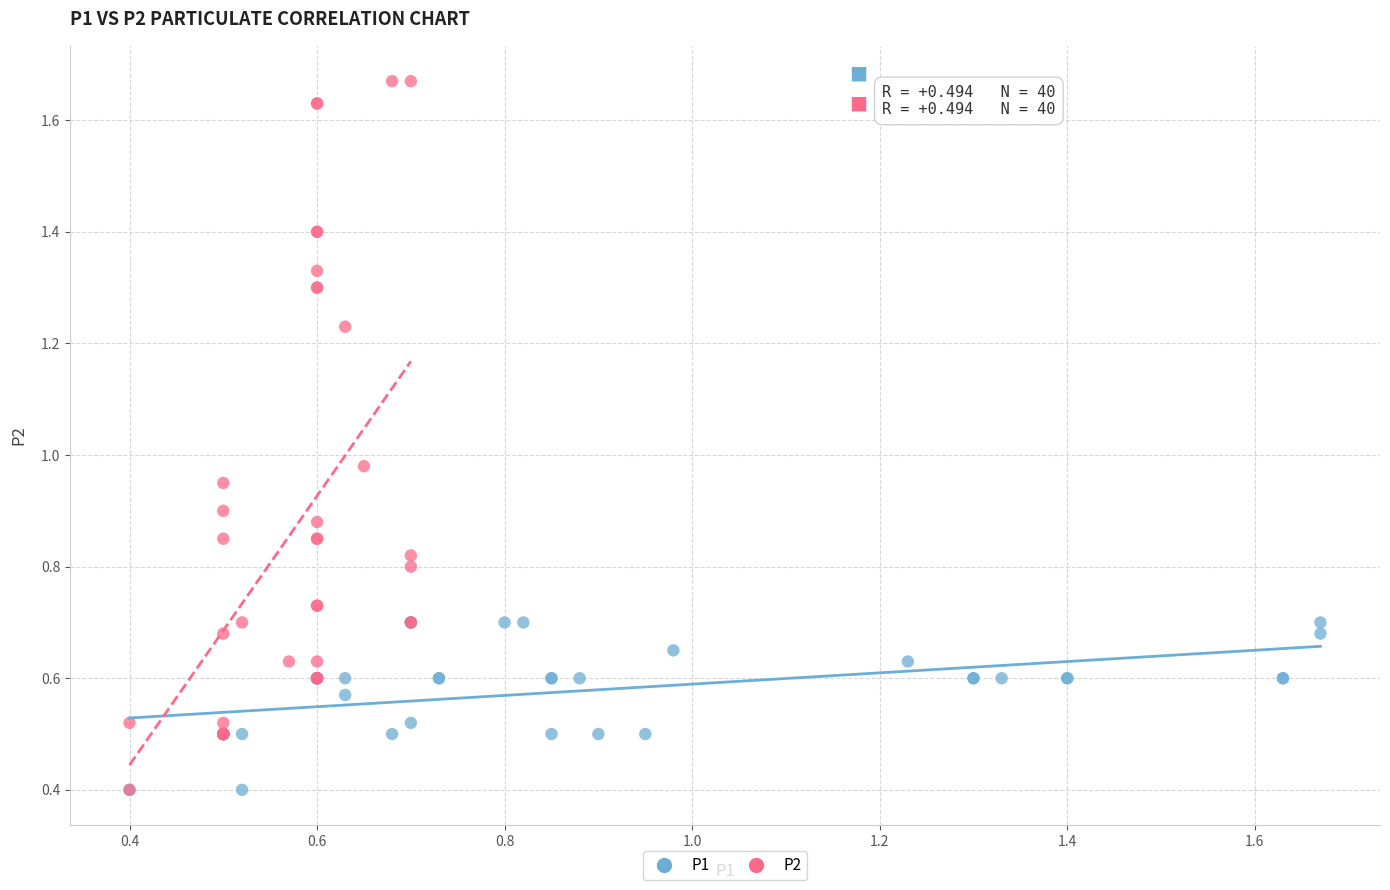

Which series reaches the maximum Y coordinate?

P2